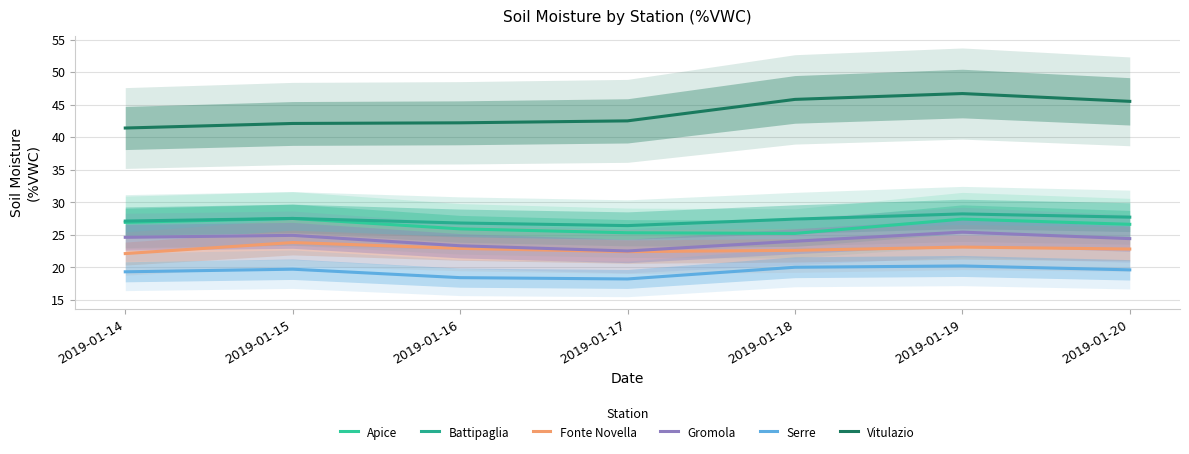

Rank the categories by Vitulazio value from lowest to highest.

2019-01-14, 2019-01-15, 2019-01-16, 2019-01-17, 2019-01-20, 2019-01-18, 2019-01-19